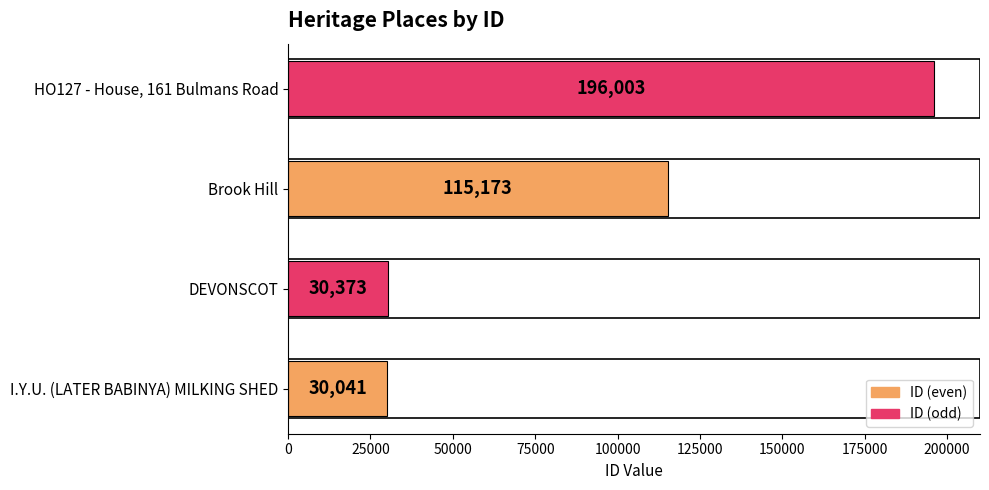

List the labels in order of value, smallest first.

I.Y.U. (LATER BABINYA) MILKING SHED, DEVONSCOT, Brook Hill, HO127 - House, 161 Bulmans Road